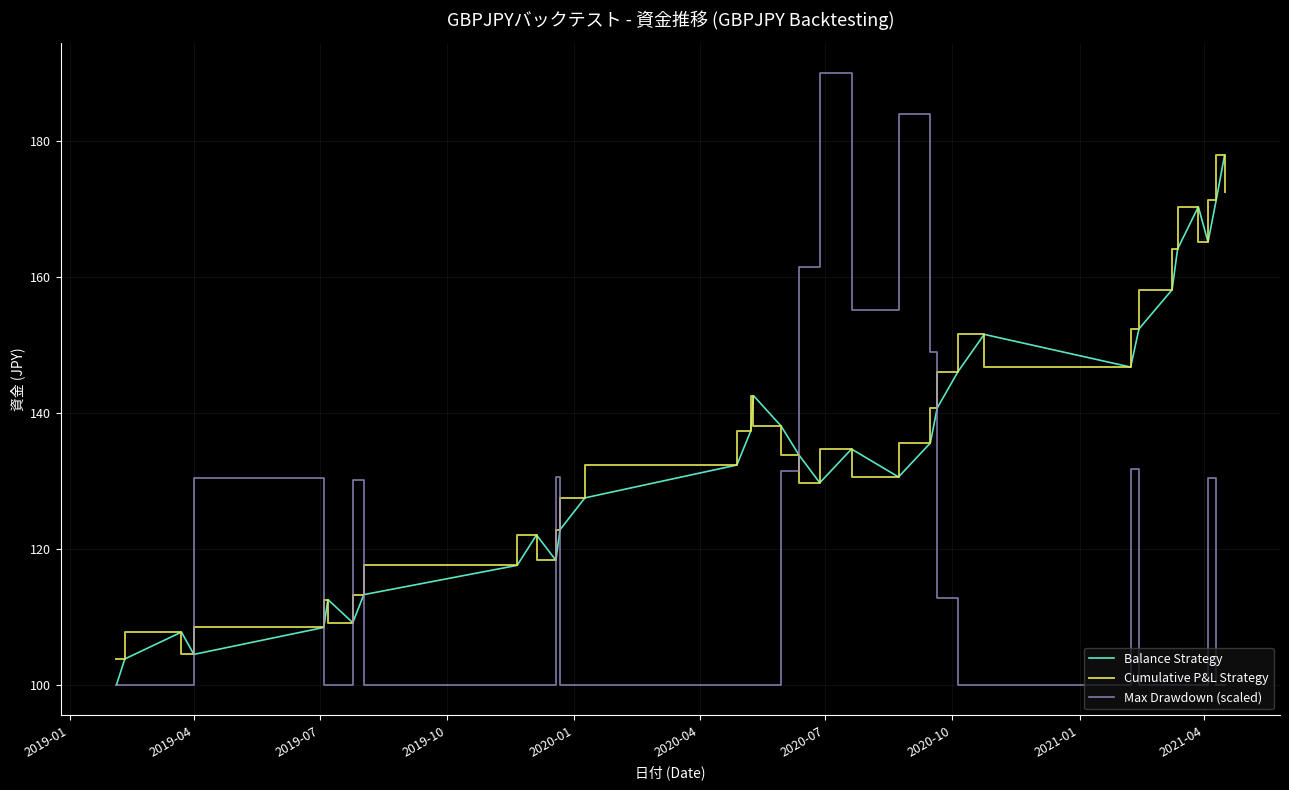

How many intersections are there between Max Drawdown (scaled) and Cumulative P&L Strategy?

8